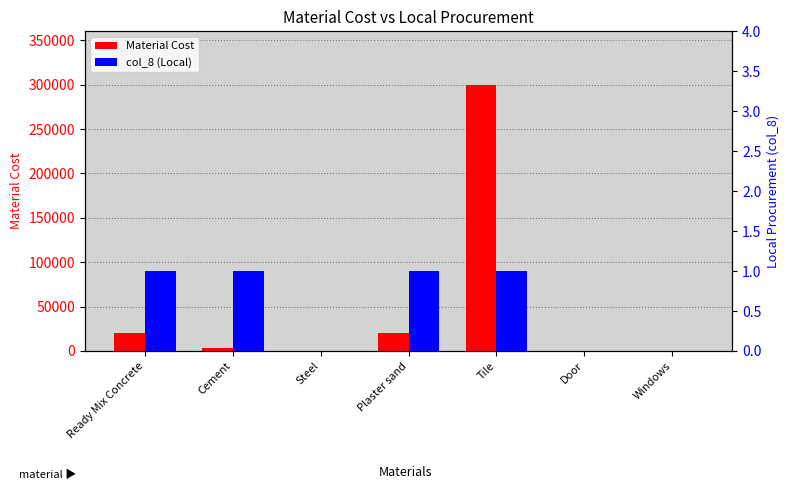

True or false: col_8 (Local) has a value of 1 at Cement.

True